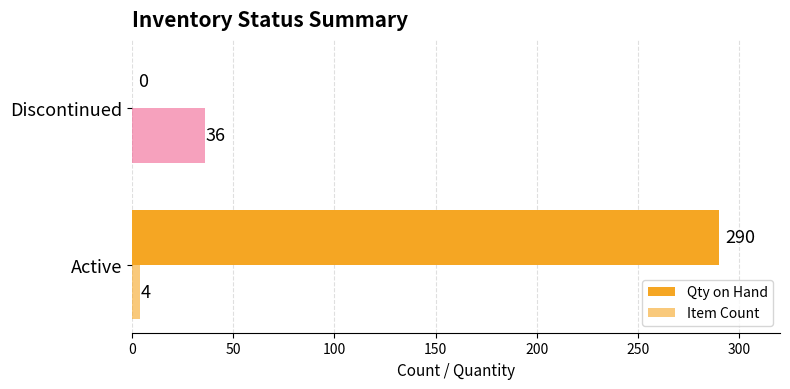

How many categories are shown in the chart?

2